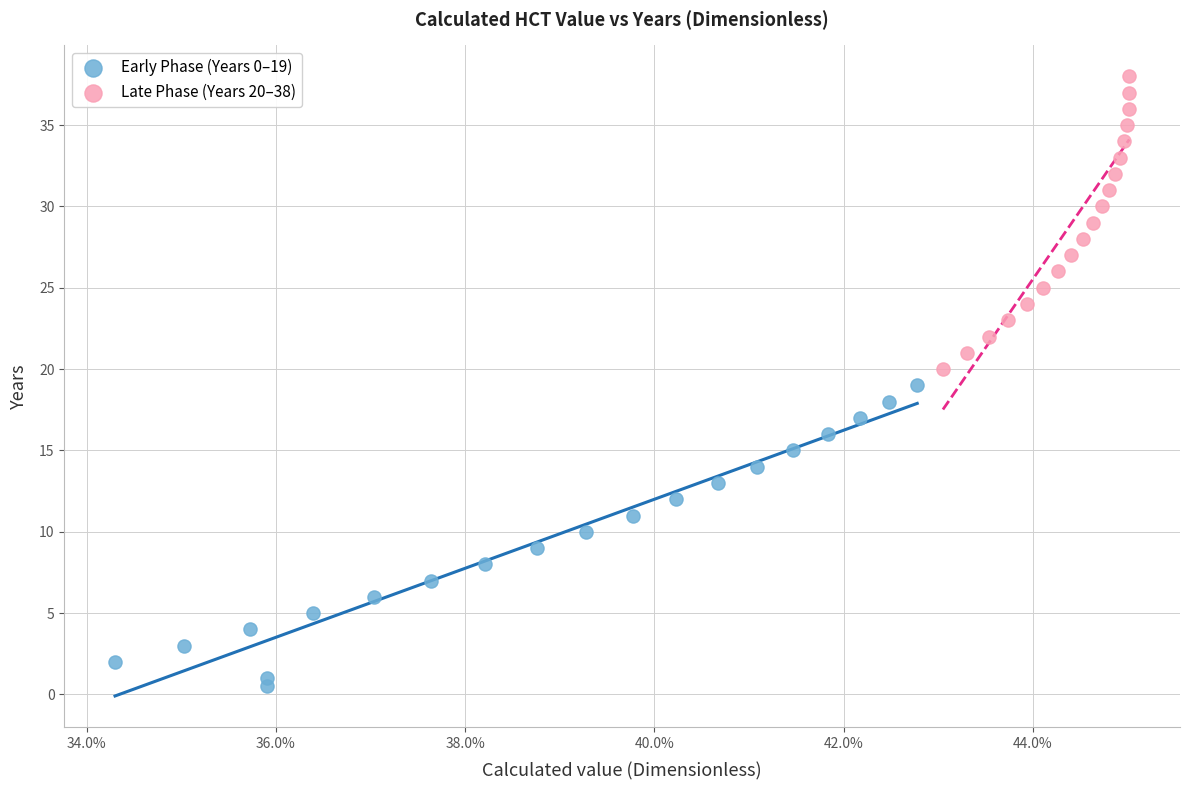

Which series contains the highest Y value?

Late Phase (Years 20–38)